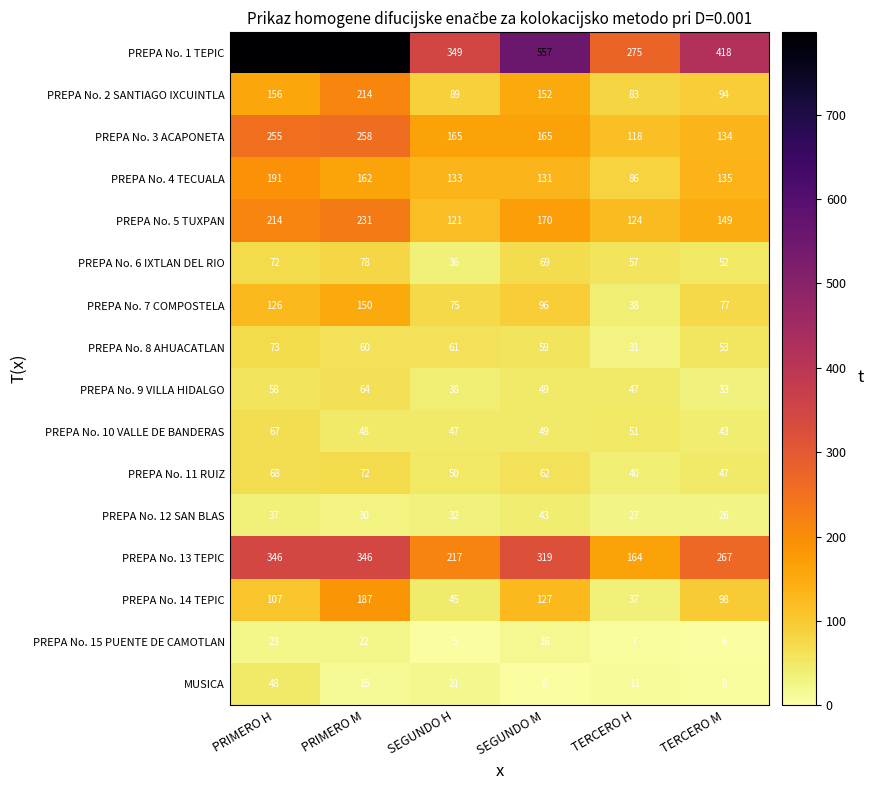

What is the minimum value for PREPA No. 1 TEPIC?

275